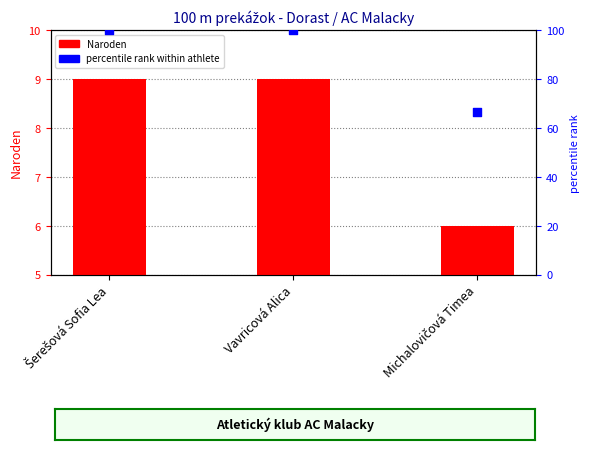

Which series contains the highest Y value?

percentile rank within athlete